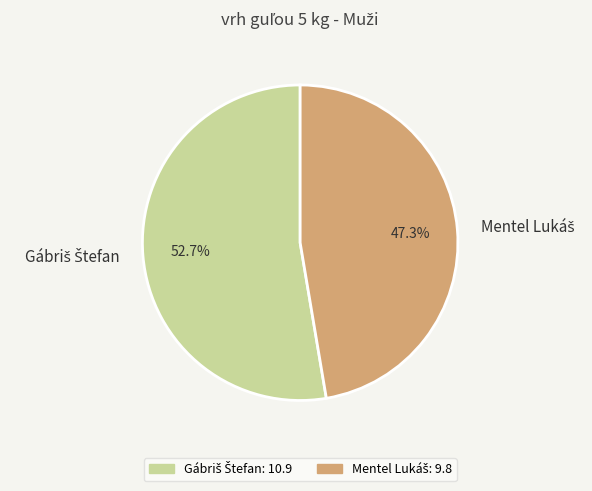

Does any single category account for the majority?

Yes